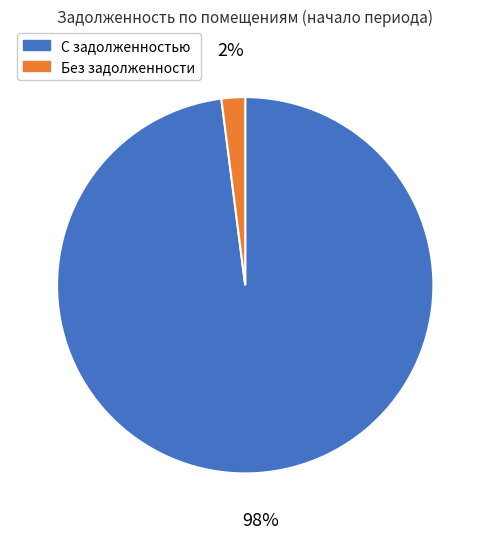

Rank the categories by value from highest to lowest.

С задолженностью, Без задолженности